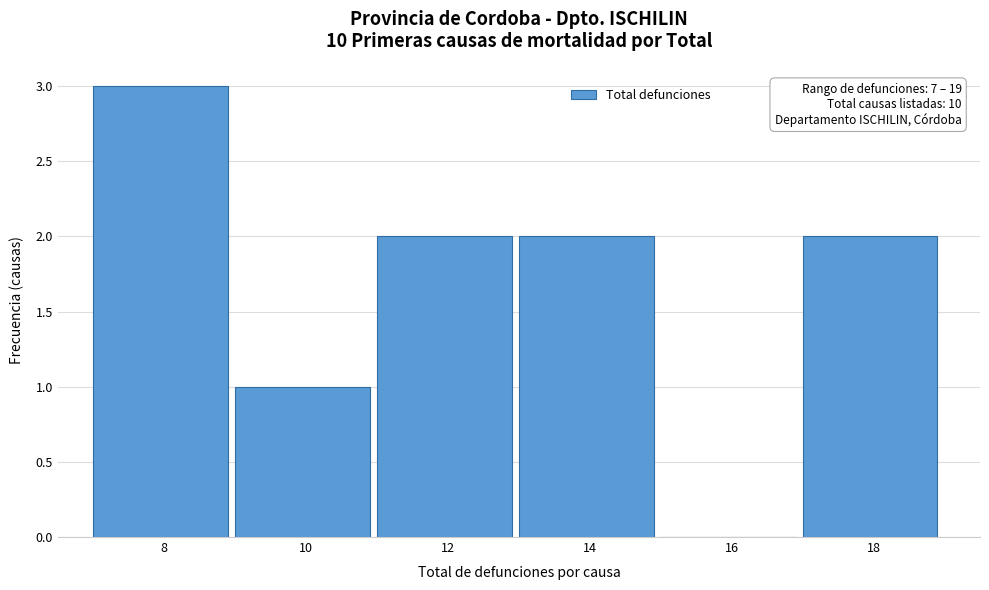

Over which range of the x-axis is the bar tallest?

7 to 9